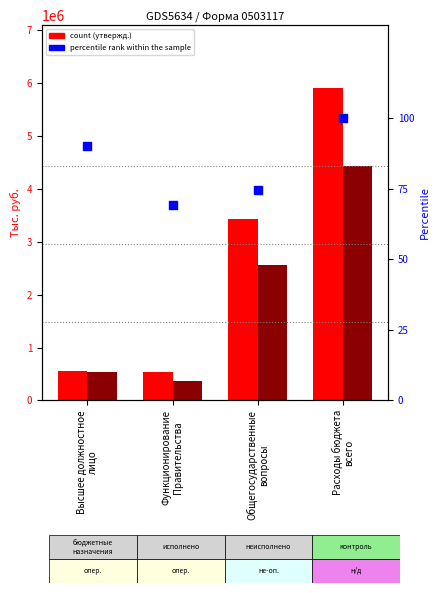

Which series contains the lowest Y value?

percentile rank within the sample